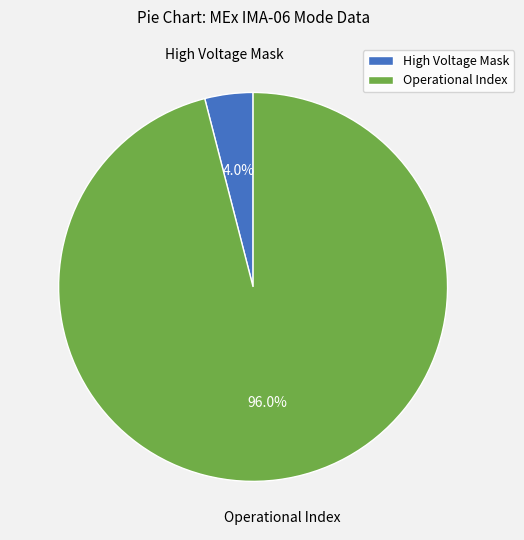

Which has a higher value, High Voltage Mask or Operational Index?

Operational Index